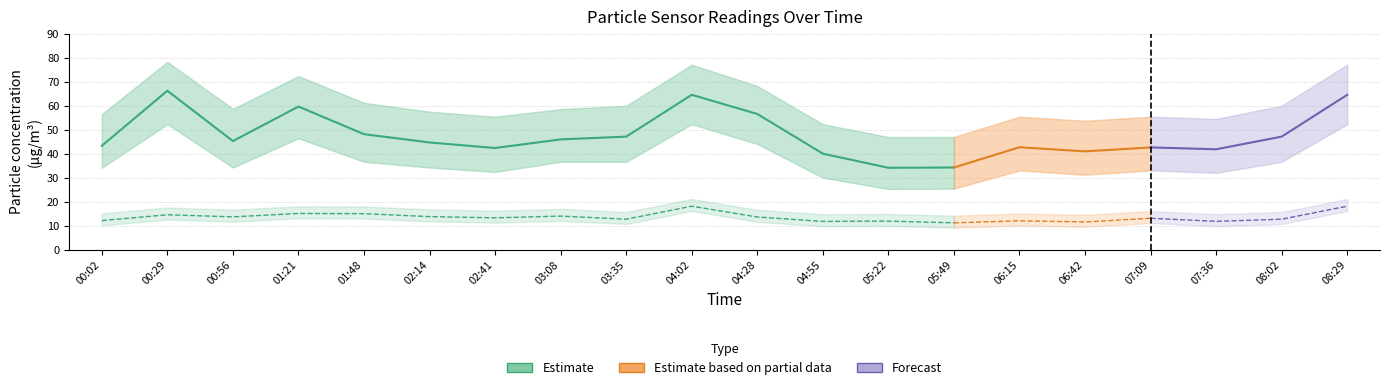

Rank the categories by SDS_P1 value from highest to lowest.

00:29, 04:02, 08:29, 01:21, 04:28, 01:48, 03:35, 08:02, 03:08, 00:56, 02:14, 00:02, 06:15, 07:09, 02:41, 07:36, 06:42, 04:55, 05:49, 05:22